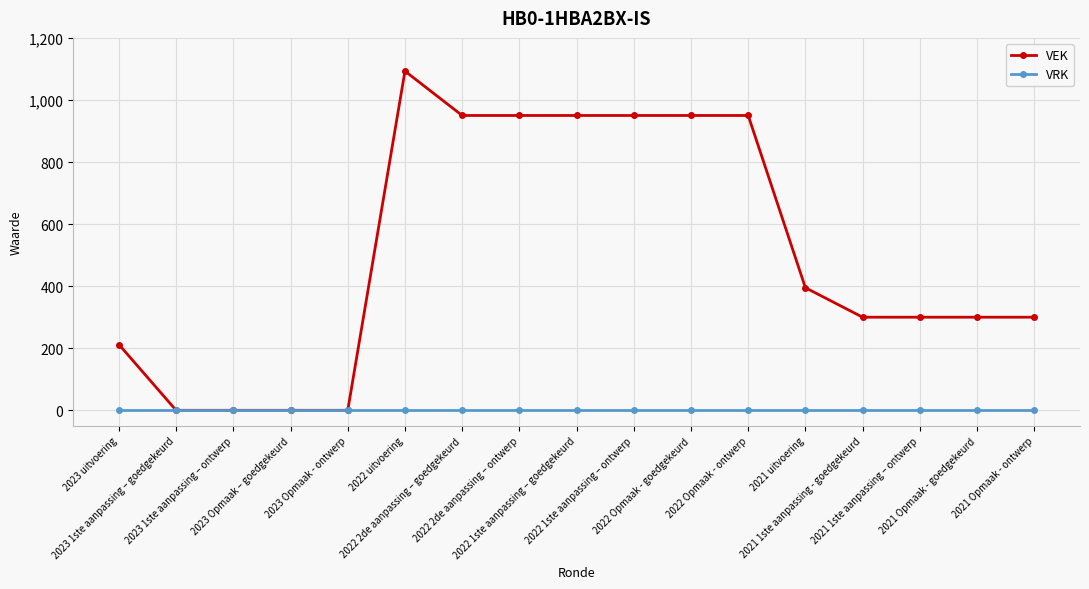

Reading left to right, what are all the values shown in this chart?

VEK: 212	0	0	0	0	1093	950	950	950	950	950	950	395	300	300	300	300
VRK: 0	0	0	0	0	0	0	0	0	0	0	0	0	0	0	0	0